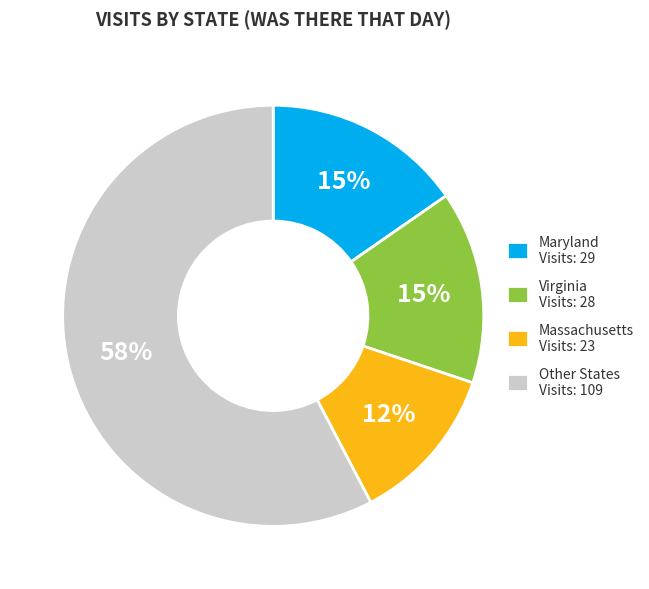

How many slices are in this pie chart?

4